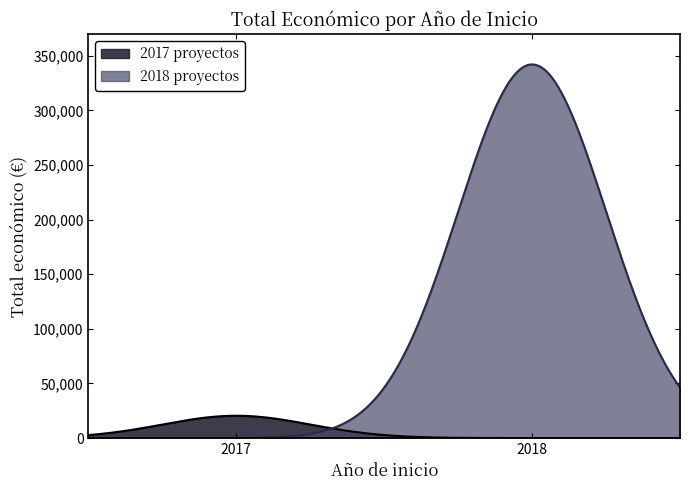

List the series in order of their overall mean, lowest first.

2017 proyectos, 2018 proyectos